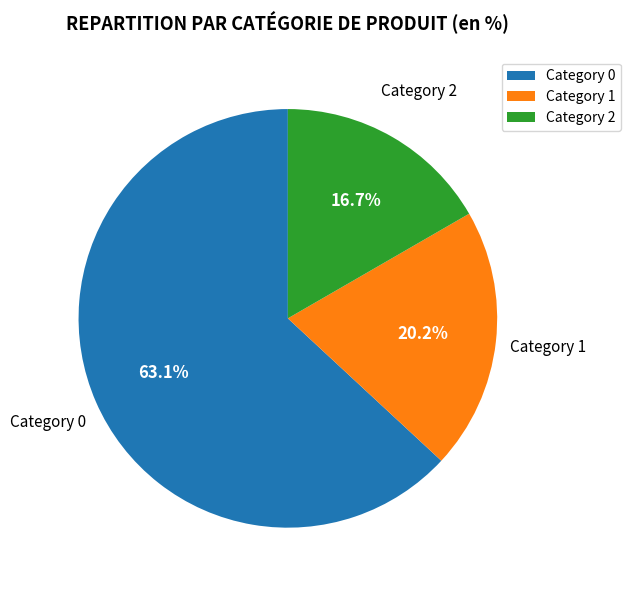

Rank the categories by value from lowest to highest.

Category 2, Category 1, Category 0